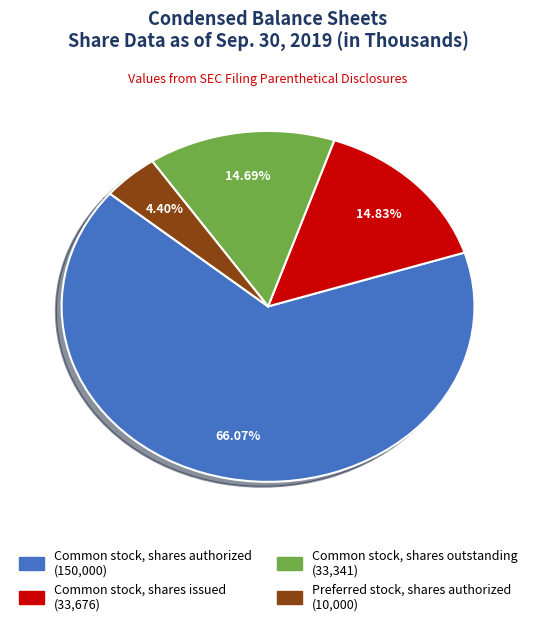

Is there any slice that represents more than half of the pie?

Yes